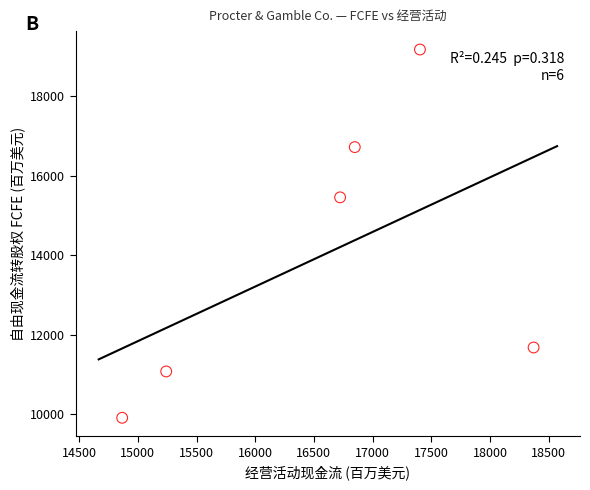

What Y value in the scatter plot is closest to 14545?

15459